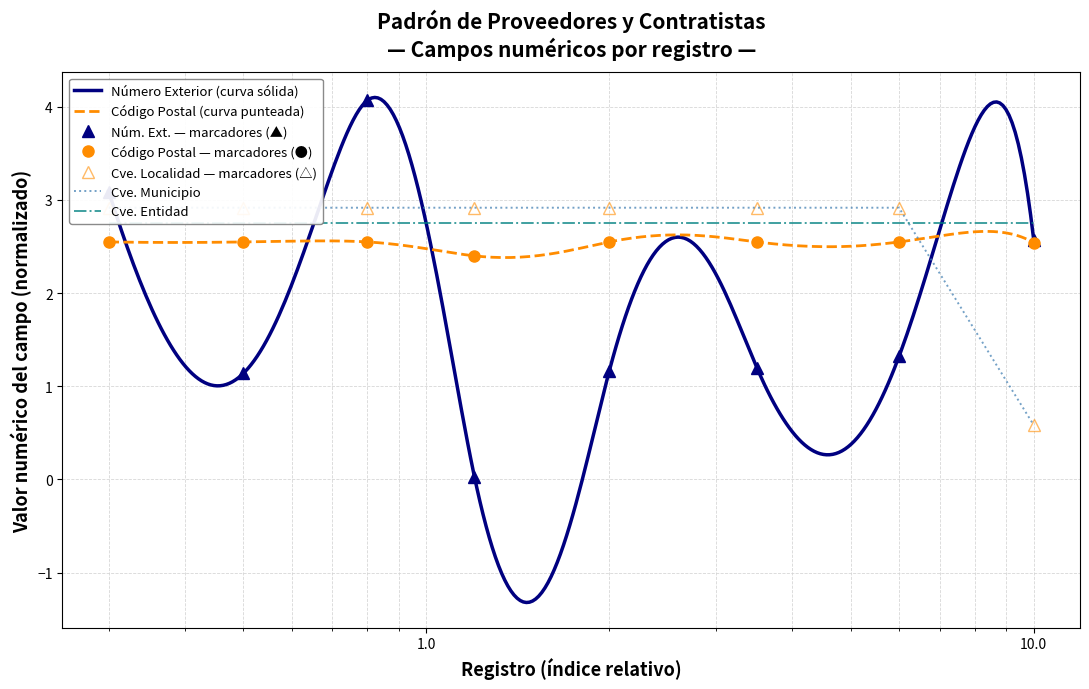

What is the highest value of the Código Postal — marcadores (●) series?

2.5